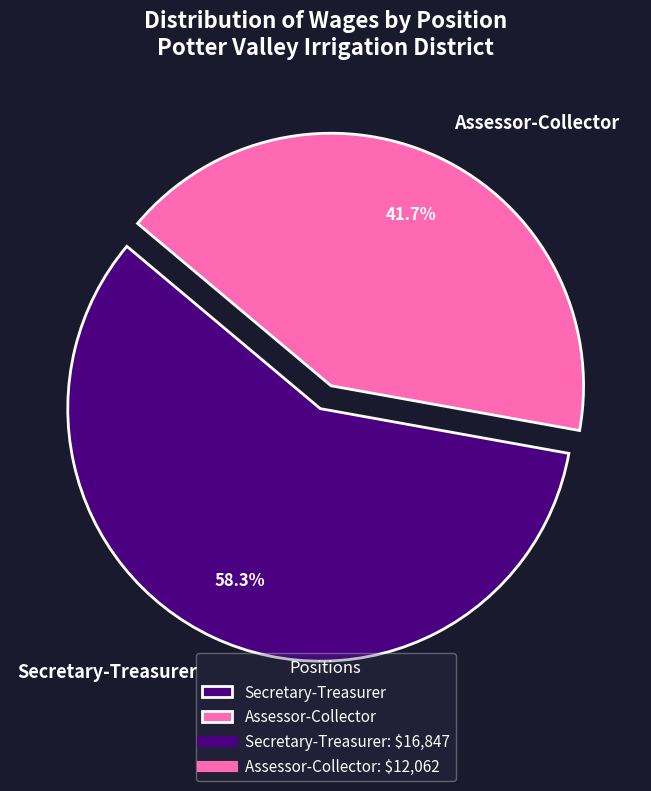

True or false: Assessor-Collector accounts for 42% of the total.

True